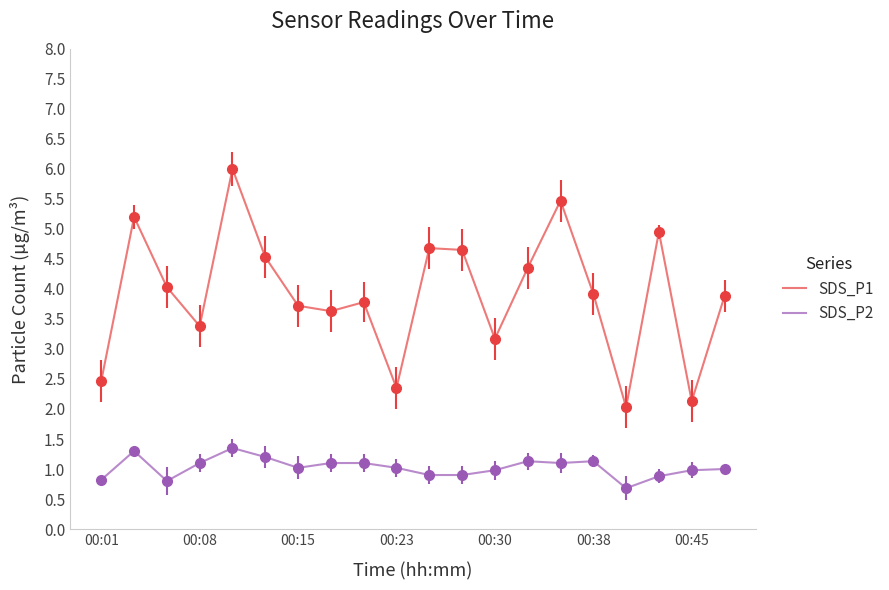

Which series has the widest spread of values?

SDS_P1